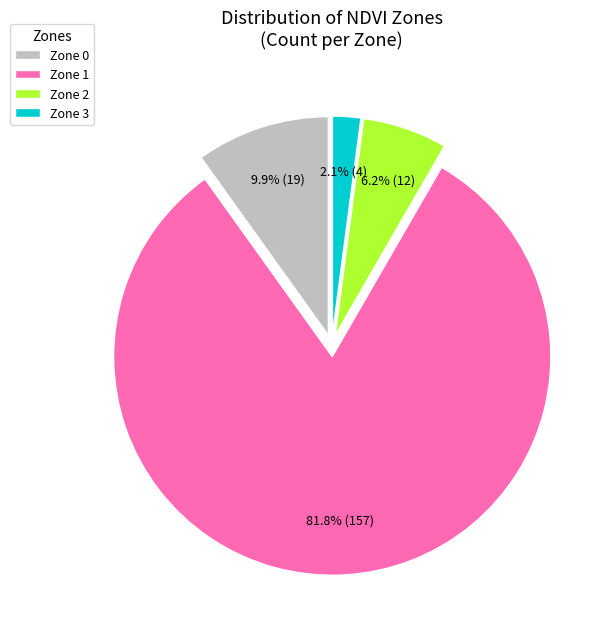

Which category accounts for the majority?

Zone 1